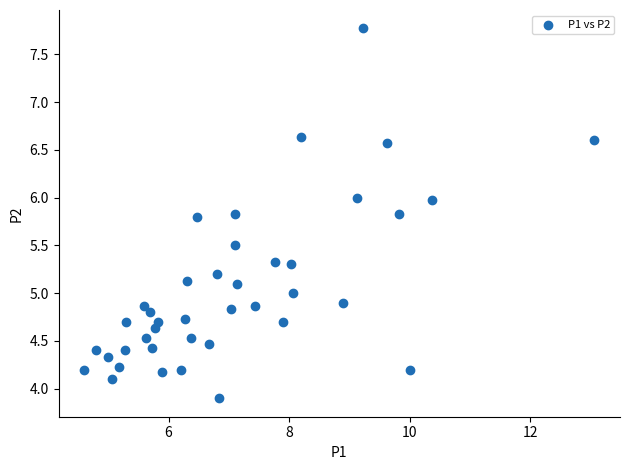

What is the range of Y values (max minus min)?

3.9